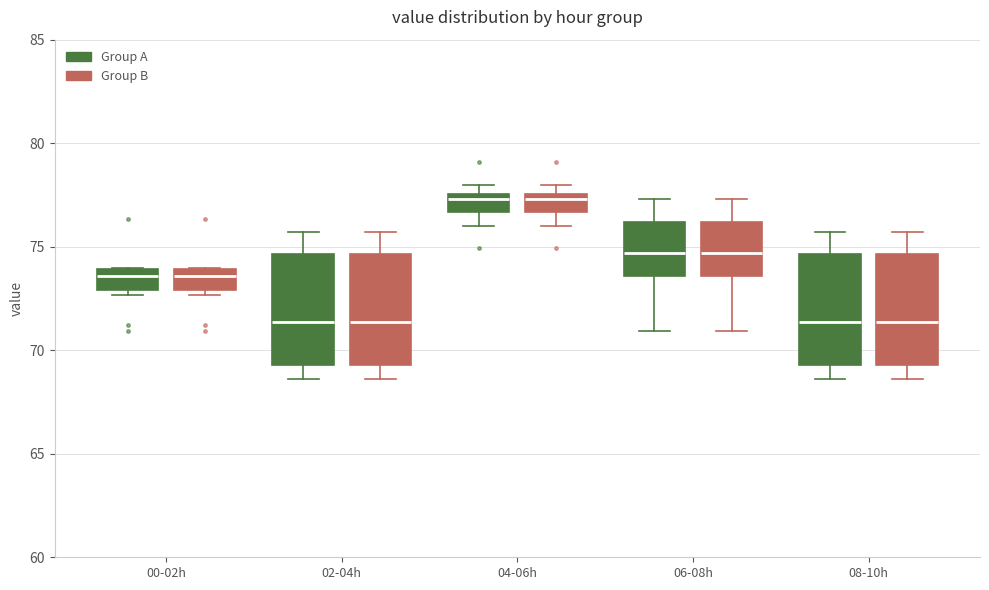

Reading left to right, read every box against the y-axis: the position of its median line, the range the box covers, and the ends of its whiskers. The values are not printed on the chart, so give them approximately, as read against the axis.

00-02h (Group A): median 73.5, box 73.0 to 74.0, whiskers 72.5 to 74.0
00-02h (Group B): median 73.5, box 73.0 to 74.0, whiskers 72.5 to 74.0
02-04h (Group A): median 71.5, box 69.5 to 74.5, whiskers 68.5 to 75.5
02-04h (Group B): median 71.5, box 69.5 to 74.5, whiskers 68.5 to 75.5
04-06h (Group A): median 77.5 (just below the box's upper edge), box 76.5 to 77.5, whiskers 76.0 to 78.0
04-06h (Group B): median 77.5 (just below the box's upper edge), box 76.5 to 77.5, whiskers 76.0 to 78.0
06-08h (Group A): median 74.5, box 73.5 to 76.0, whiskers 71.0 to 77.5
06-08h (Group B): median 74.5, box 73.5 to 76.0, whiskers 71.0 to 77.5
08-10h (Group A): median 71.5, box 69.5 to 74.5, whiskers 68.5 to 75.5
08-10h (Group B): median 71.5, box 69.5 to 74.5, whiskers 68.5 to 75.5